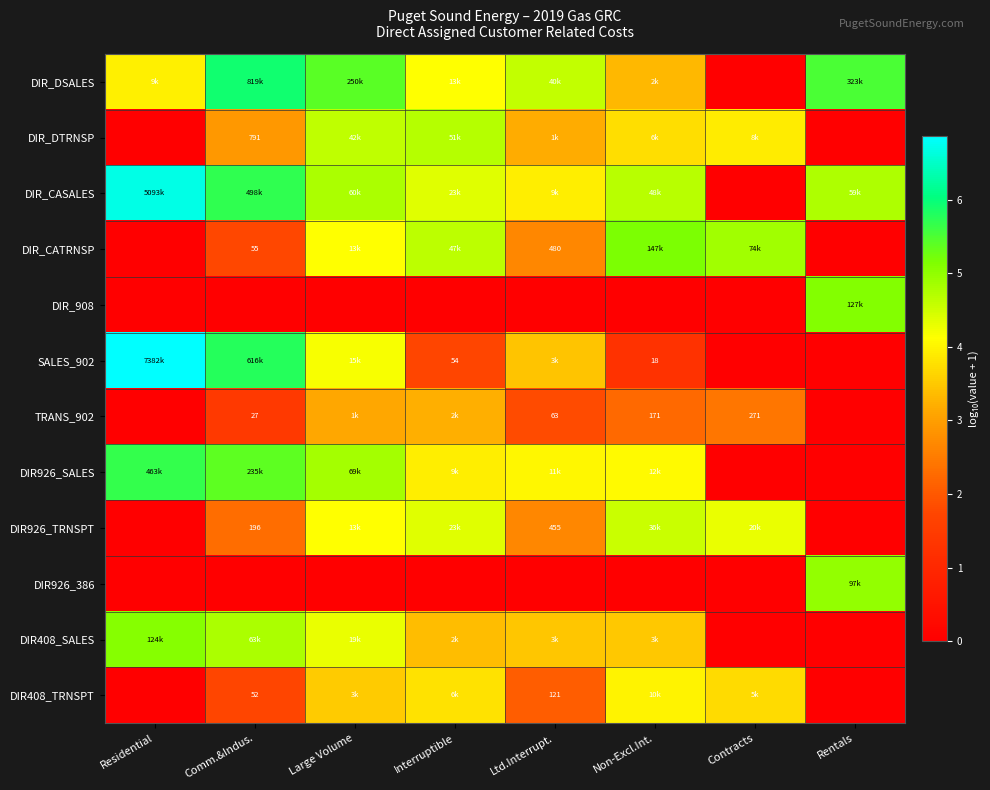

How many values in the DIR_DSALES series are below 4?

3